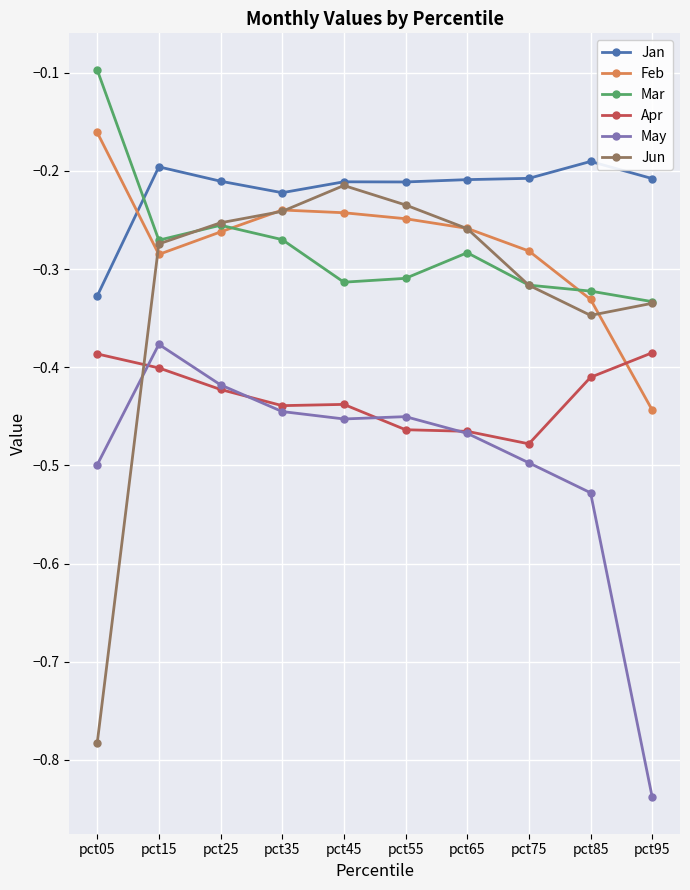

True or false: Mar has more than 0 points higher than both neighbors.

True